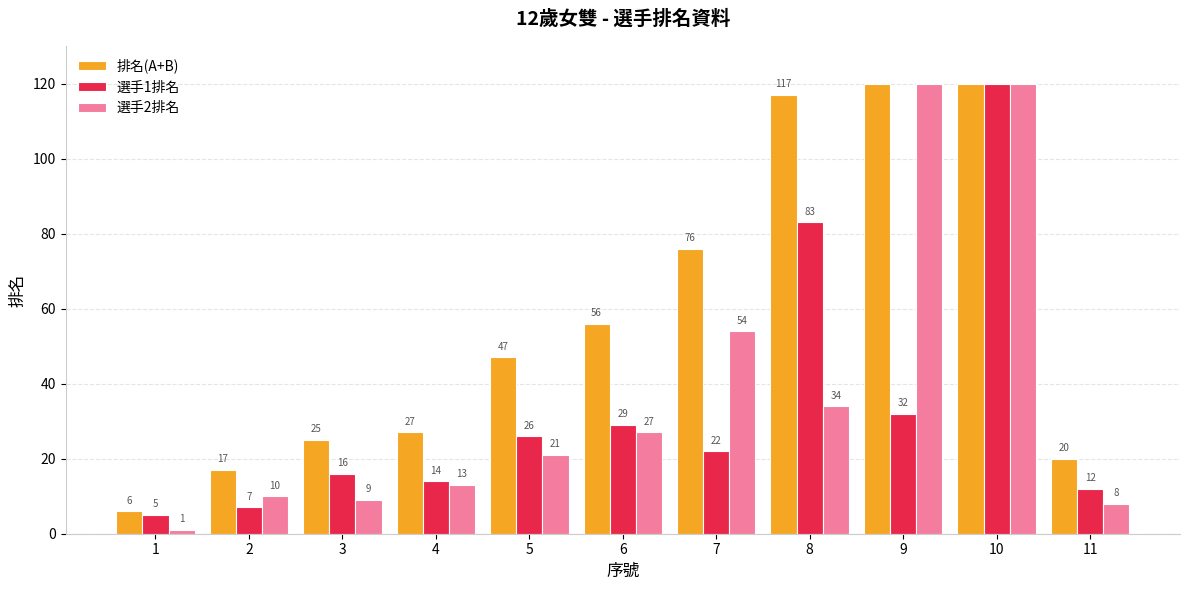

What is the difference between the maximum and minimum values in the 排名(A+B) series?

114